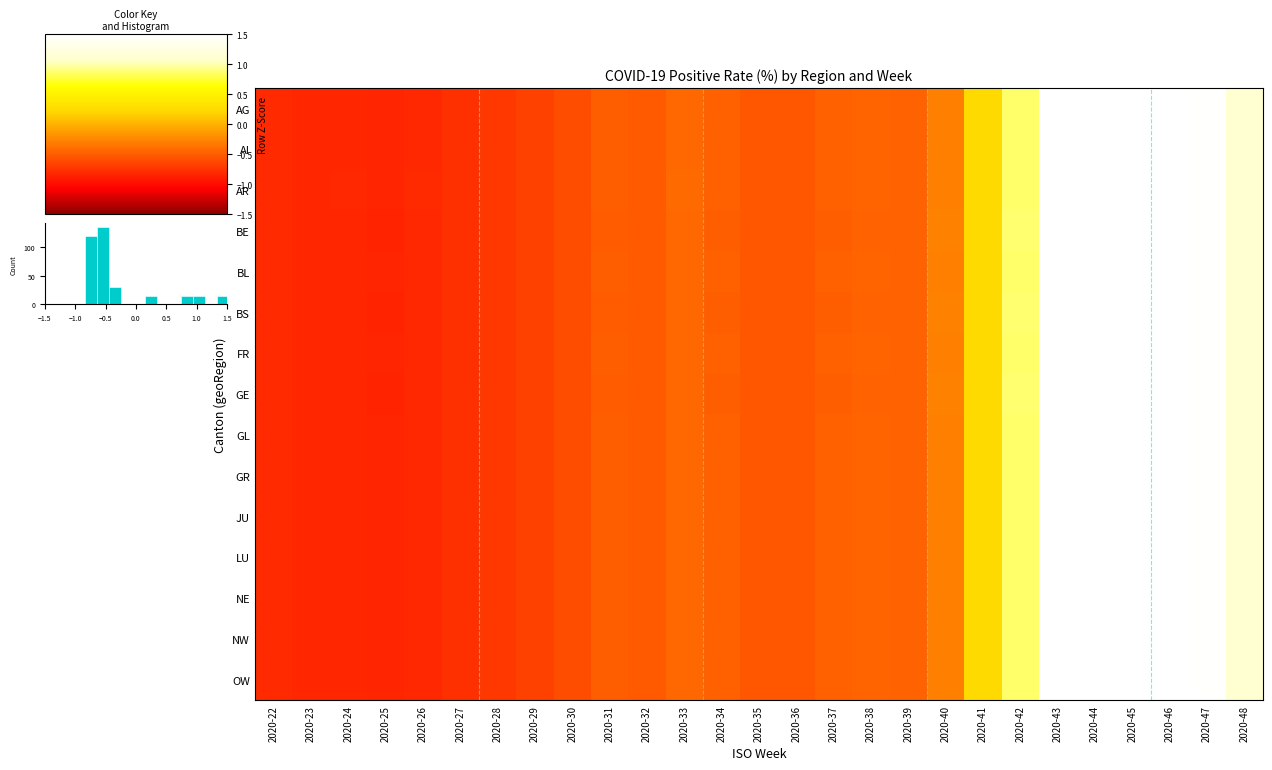

How many data points in BL are less than 0?

19